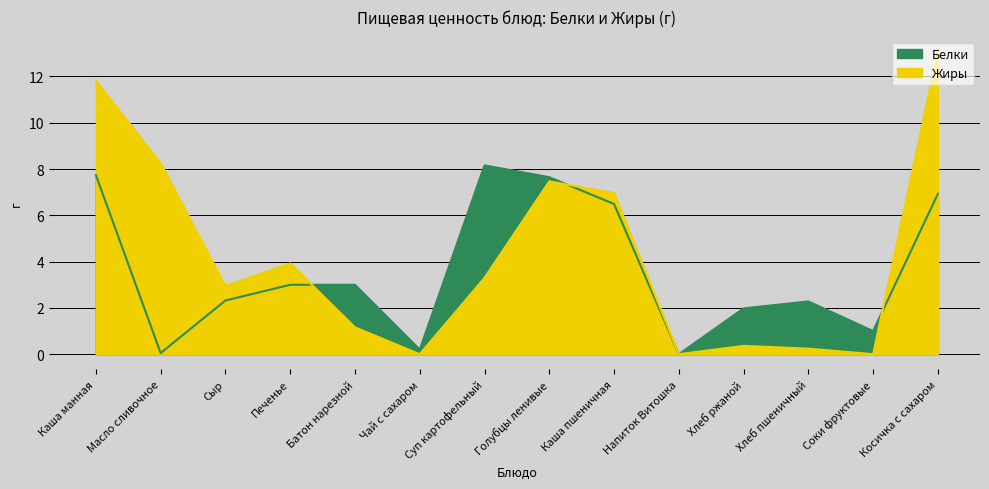

Rank the categories by Жиры value from highest to lowest.

Косичка с сахаром, Каша манная, Масло сливочное, Голубцы ленивые, Каша пшеничная, Печенье, Суп картофельный, Сыр, Батон нарезной, Хлеб ржаной, Хлеб пшеничный, Чай с сахаром, Напиток Витошка, Соки фруктовые